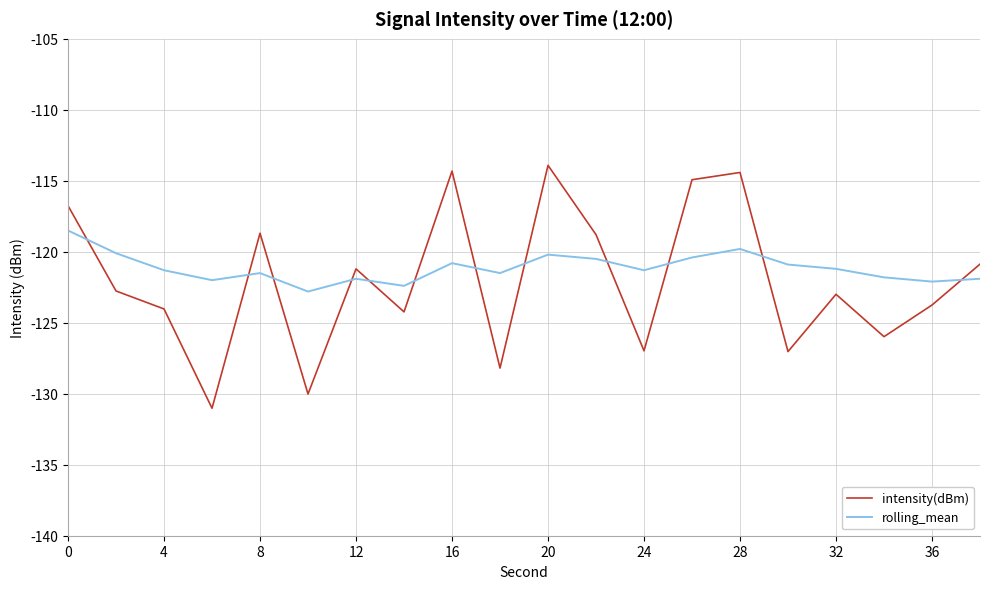

Count the number of data series in this chart.

2